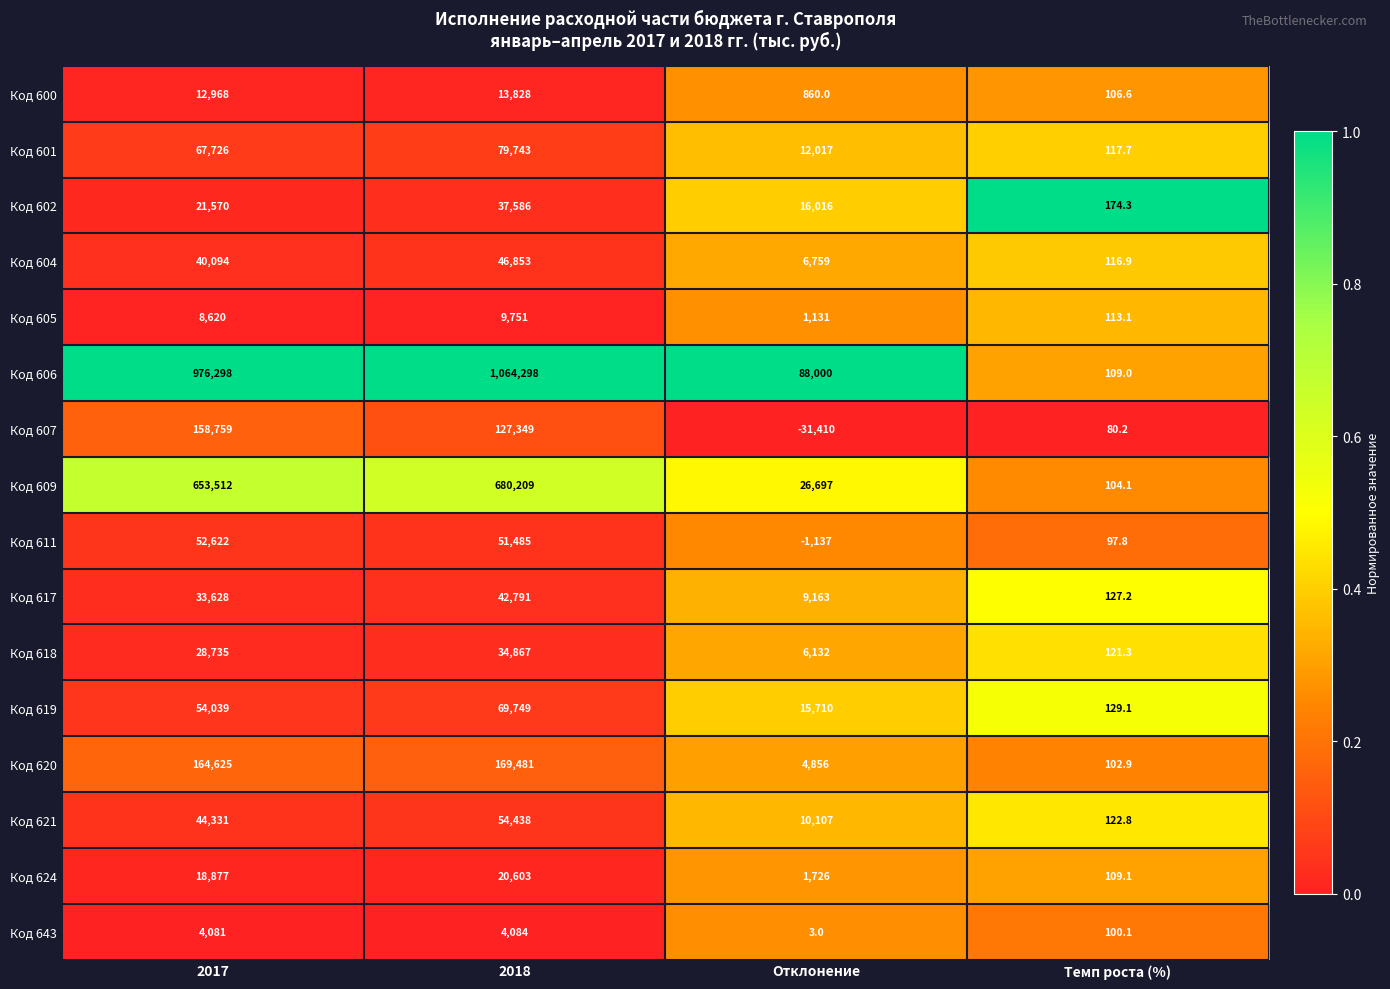

What is the total value across all series at 2018?

2507115.0